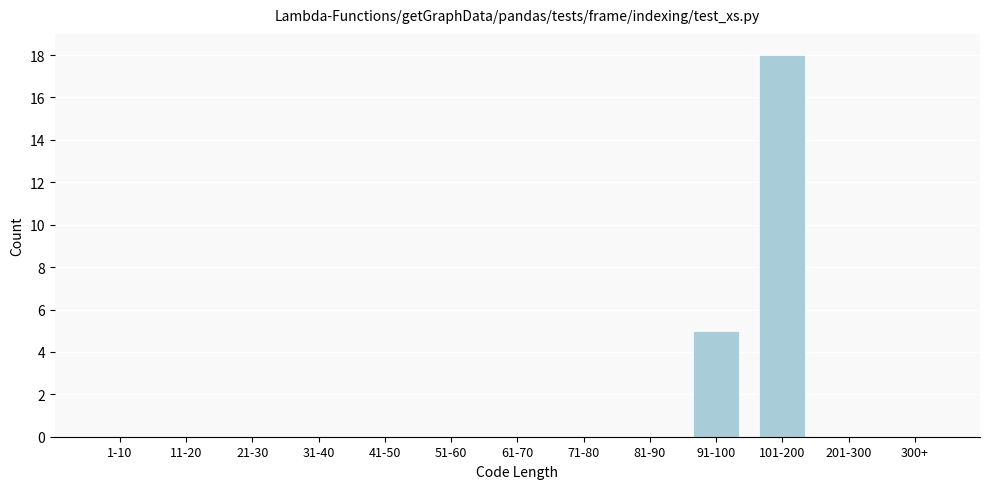

Reading left to right, what are all the values shown in this chart?

1-10=0	11-20=0	21-30=0	31-40=0	41-50=0	51-60=0	61-70=0	71-80=0	81-90=0	91-100=5	101-200=18	201-300=0	300+=0